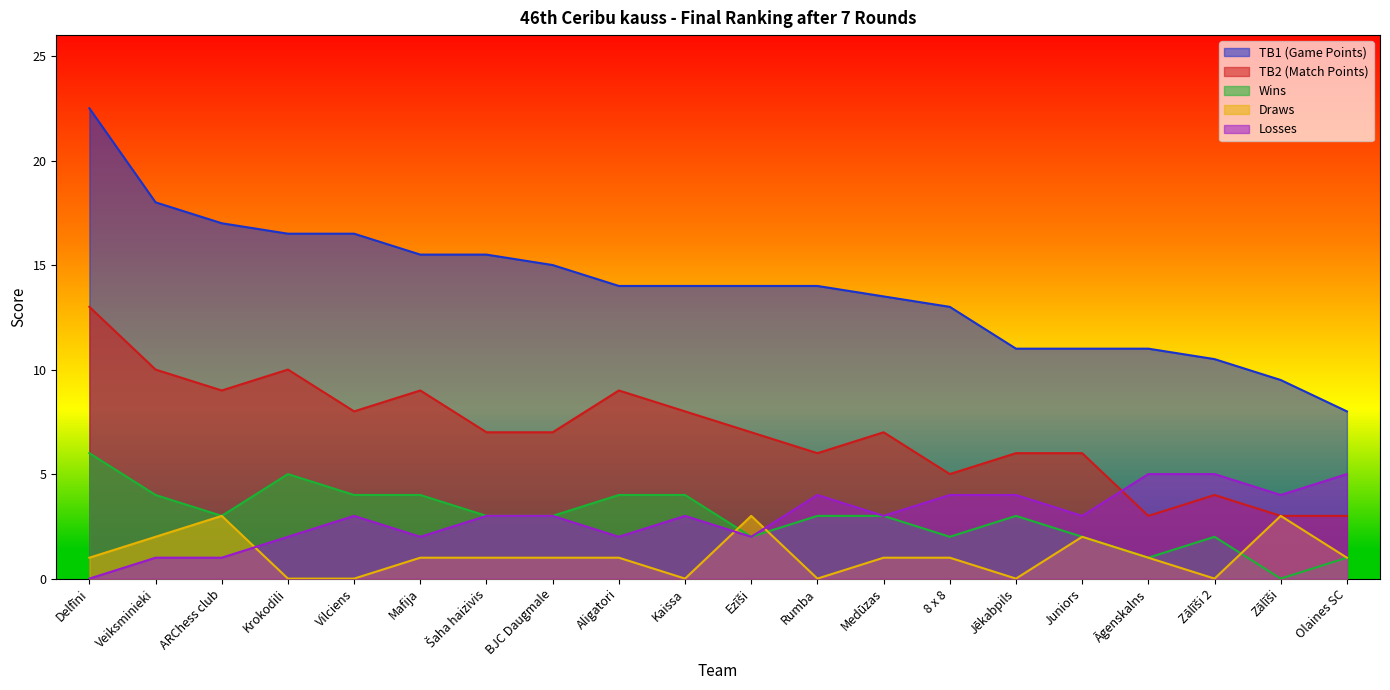

What position from the right is Zālīši 2?

3